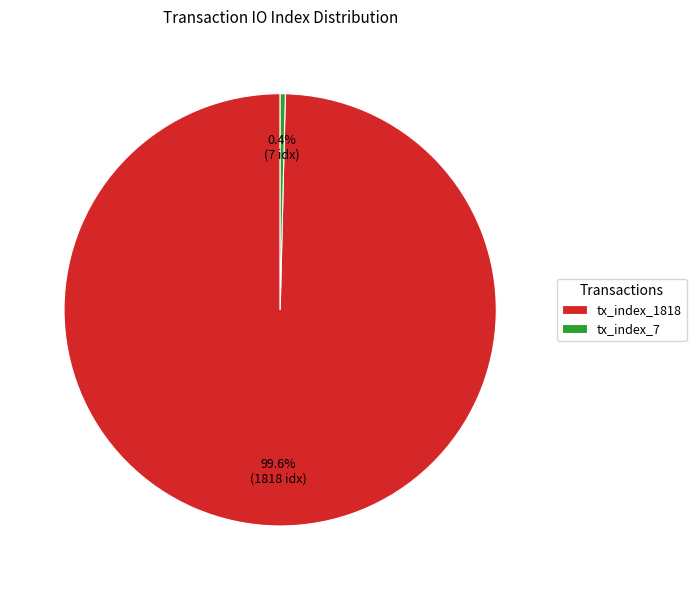

Which has a higher value, tx_index_7 or tx_index_1818?

tx_index_1818